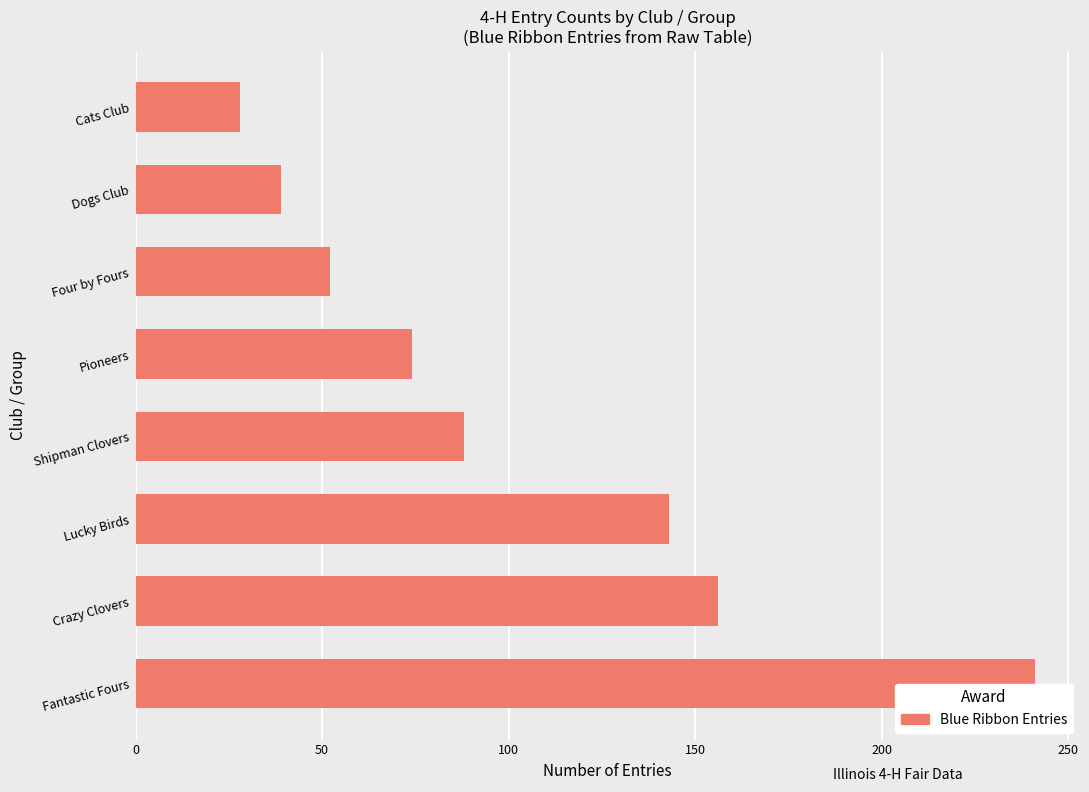

Rank the categories by value from lowest to highest.

Cats Club, Dogs Club, Four by Fours, Pioneers, Shipman Clovers, Lucky Birds, Crazy Clovers, Fantastic Fours